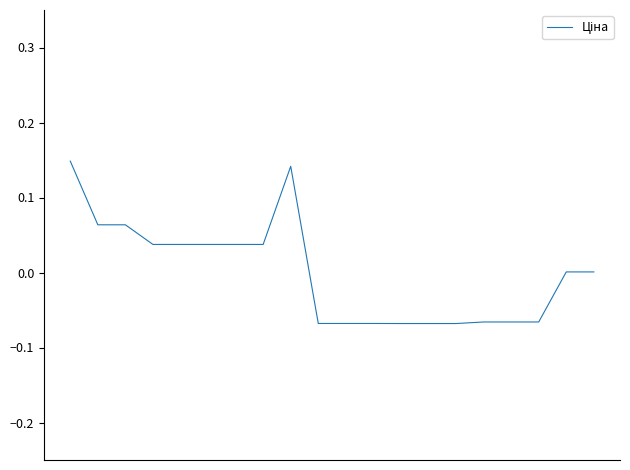

Is this an area chart (filled region under the line)?

No